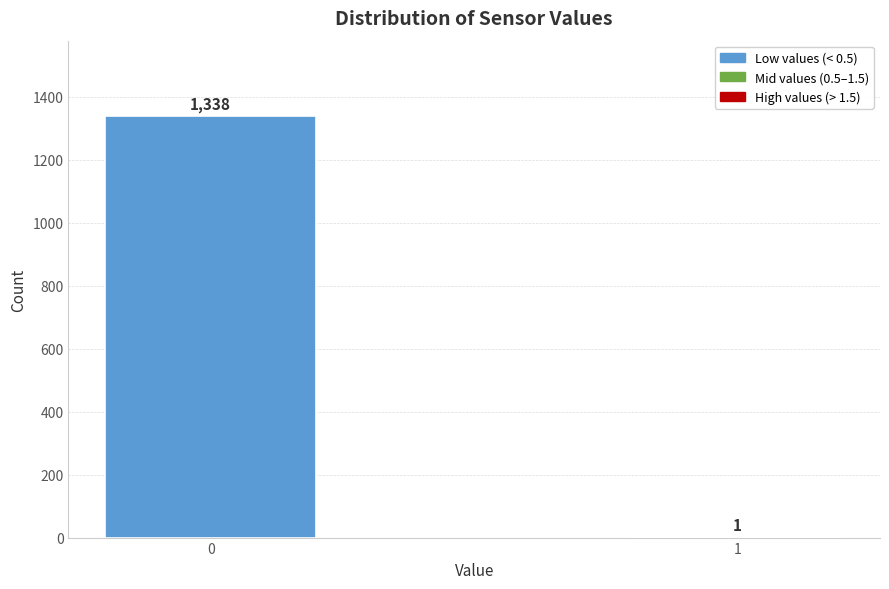

Reading left to right, what are all the values shown in this chart?

0=1338	1=1